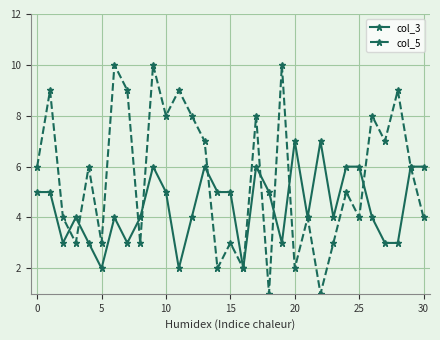

Which series has the largest range (max minus min)?

col_5